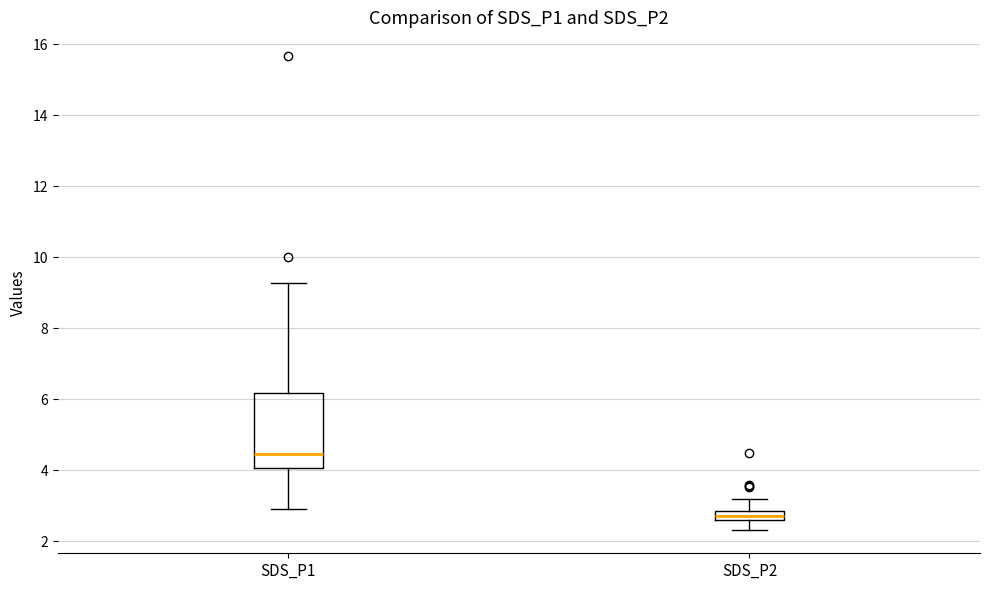

Where does the median line of the box for SDS_P1 sit on the y-axis? The values are not printed on the chart, so give them approximately, as read against the axis.

4.4